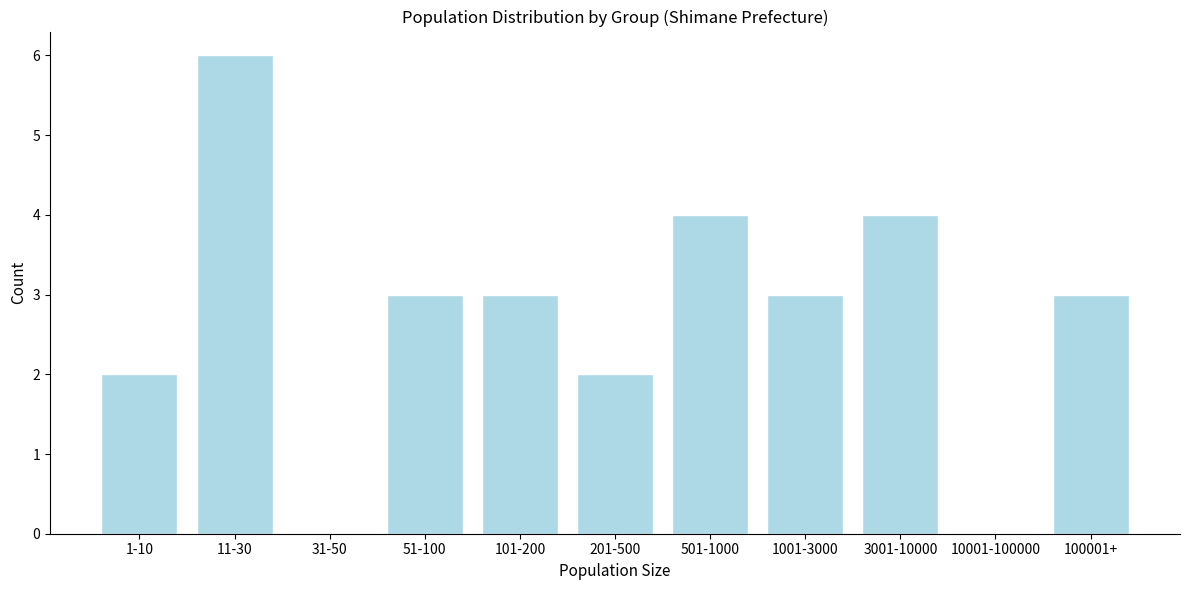

Reading left to right, transcribe all the data shown in this chart.

1-10=2	11-30=6	31-50=0	51-100=3	101-200=3	201-500=2	501-1000=4	1001-3000=3	3001-10000=4	10001-100000=0	100001+=3